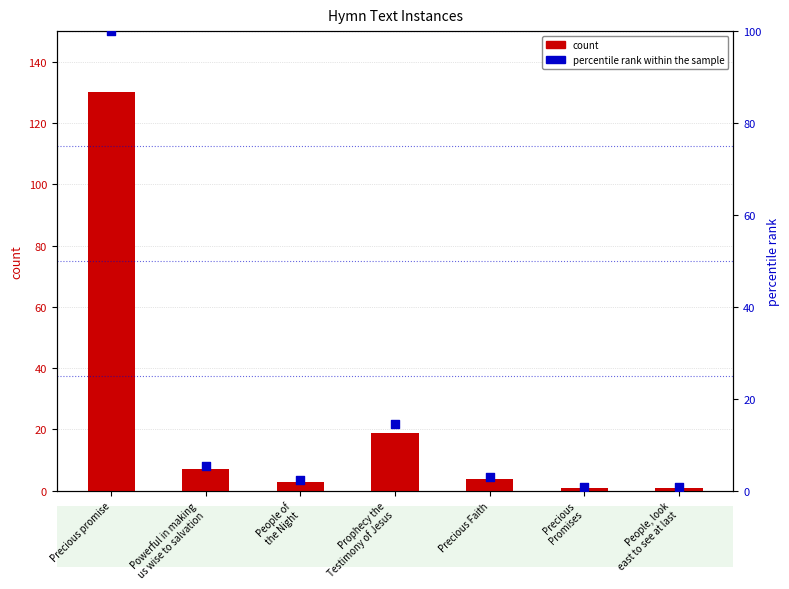

What are all the series names shown in the legend?

count, percentile rank within the sample